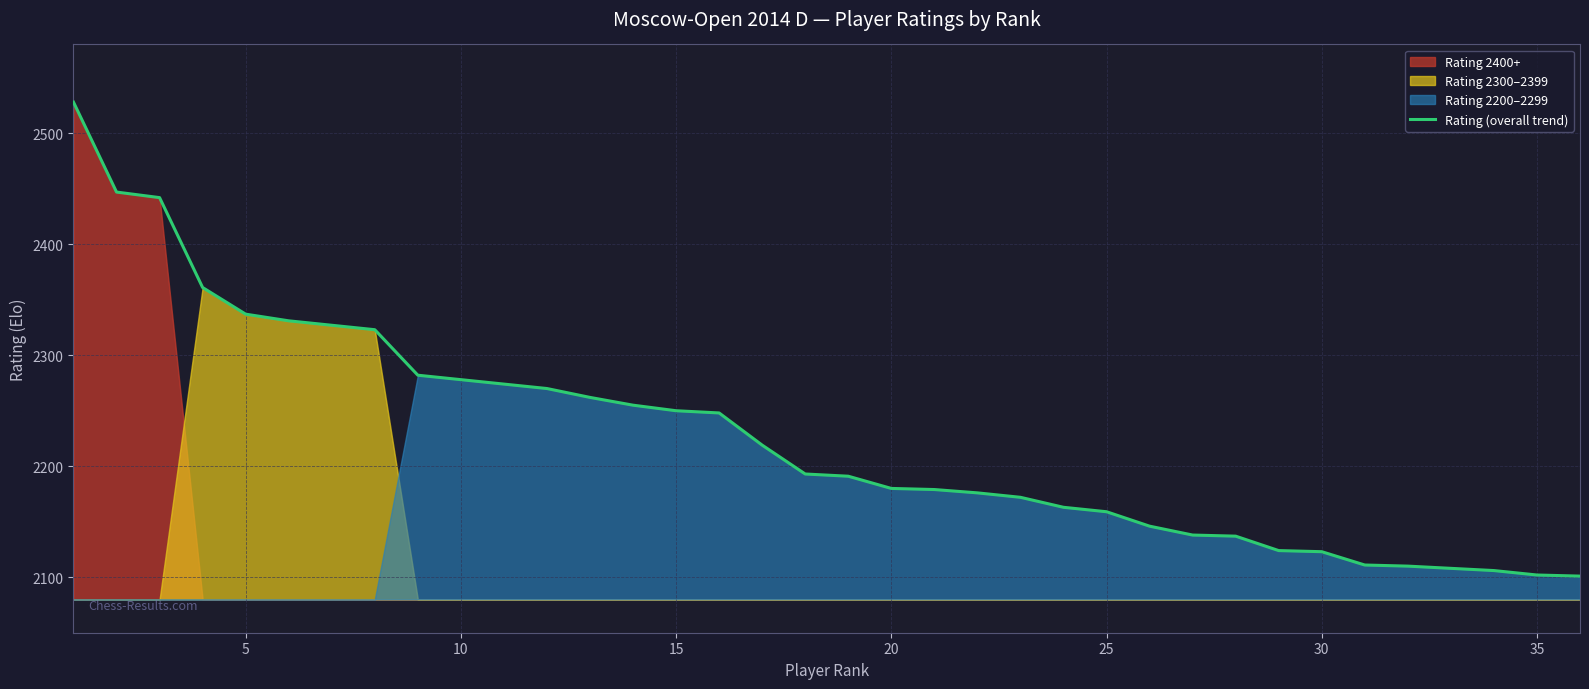

Is it true that the value at 15 is 4213?

False